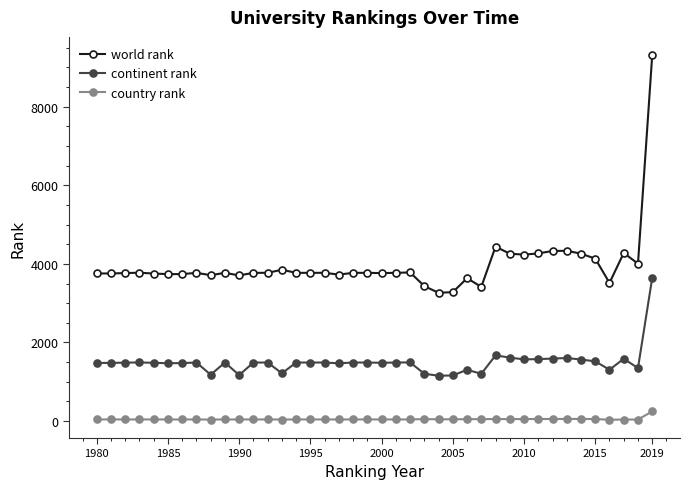

What is the value of the continent rank point at the 25th from the left?

1154